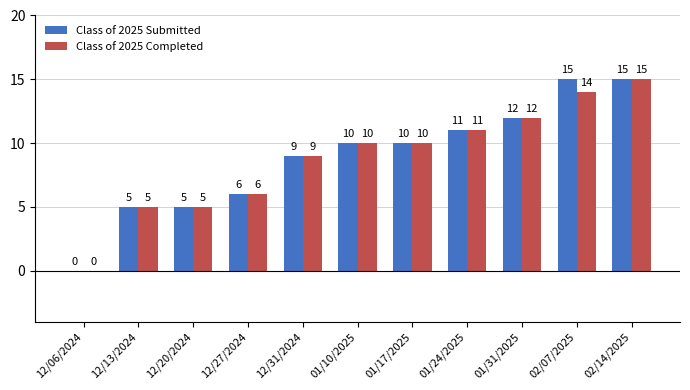

Reading right to left, list all the values displayed in this chart.

Class of 2025 Submitted: 02/14/2025=15	02/07/2025=15	01/31/2025=12	01/24/2025=11	01/17/2025=10	01/10/2025=10	12/31/2024=9	12/27/2024=6	12/20/2024=5	12/13/2024=5	12/06/2024=0
Class of 2025 Completed: 02/14/2025=15	02/07/2025=14	01/31/2025=12	01/24/2025=11	01/17/2025=10	01/10/2025=10	12/31/2024=9	12/27/2024=6	12/20/2024=5	12/13/2024=5	12/06/2024=0